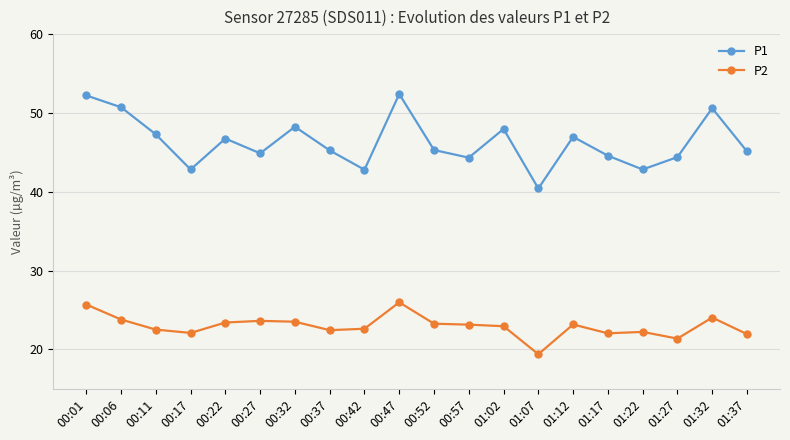

At which category does the chart reach its minimum across all series?

01:07